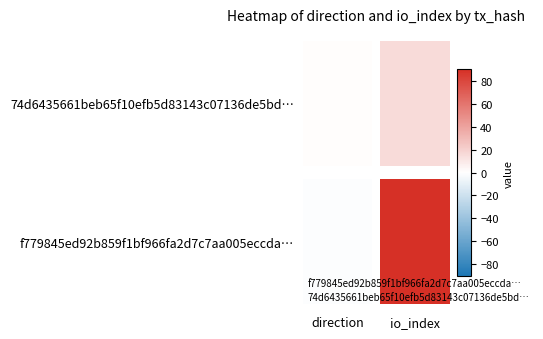

What is the total value across all series at 1?

106